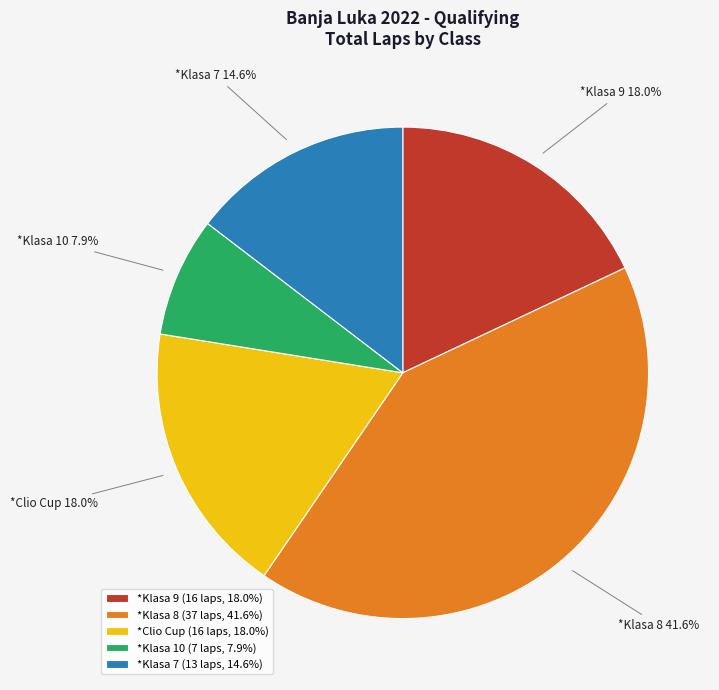

To the nearest percent, what is the difference between the largest and smallest slice percentages?

34%